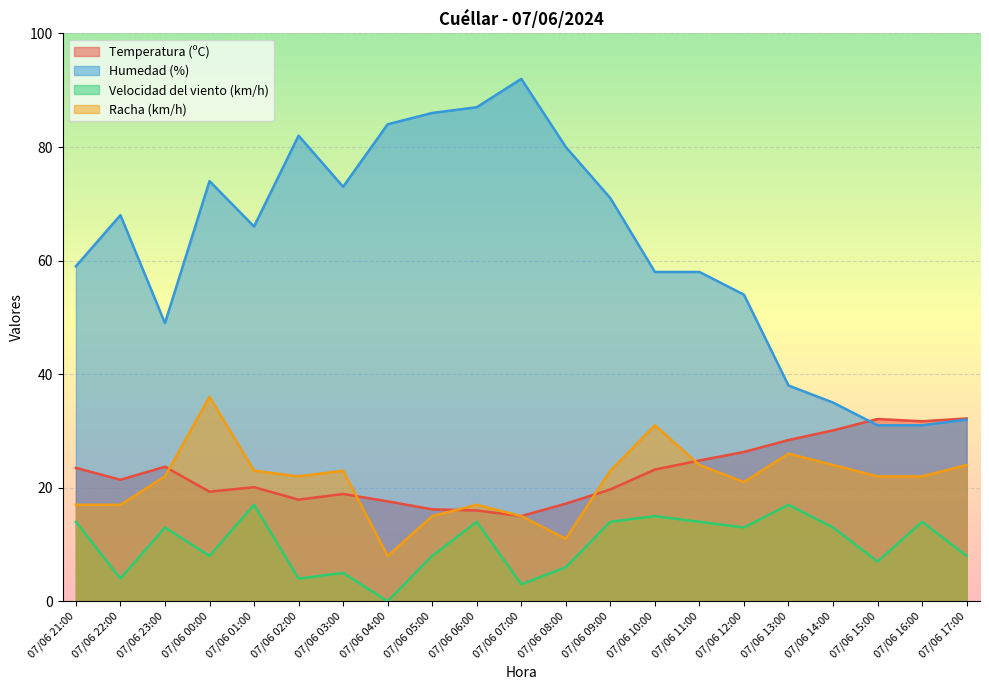

Which series has the widest spread of values?

Humedad (%)